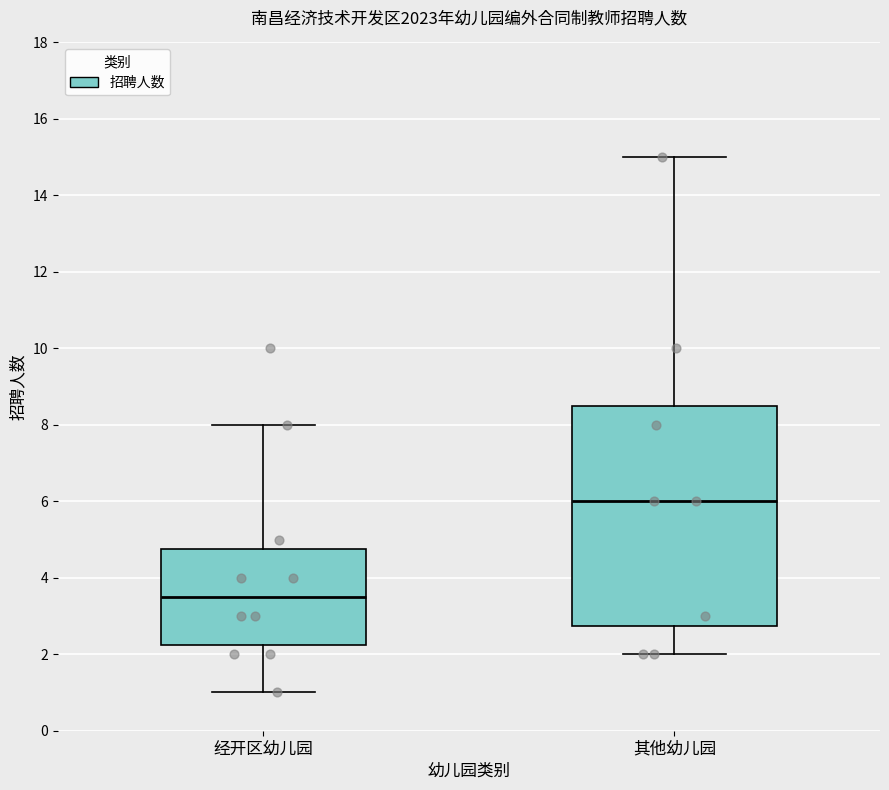

Comparing the boxes themselves (not the whiskers), which one is the tallest?

其他幼儿园